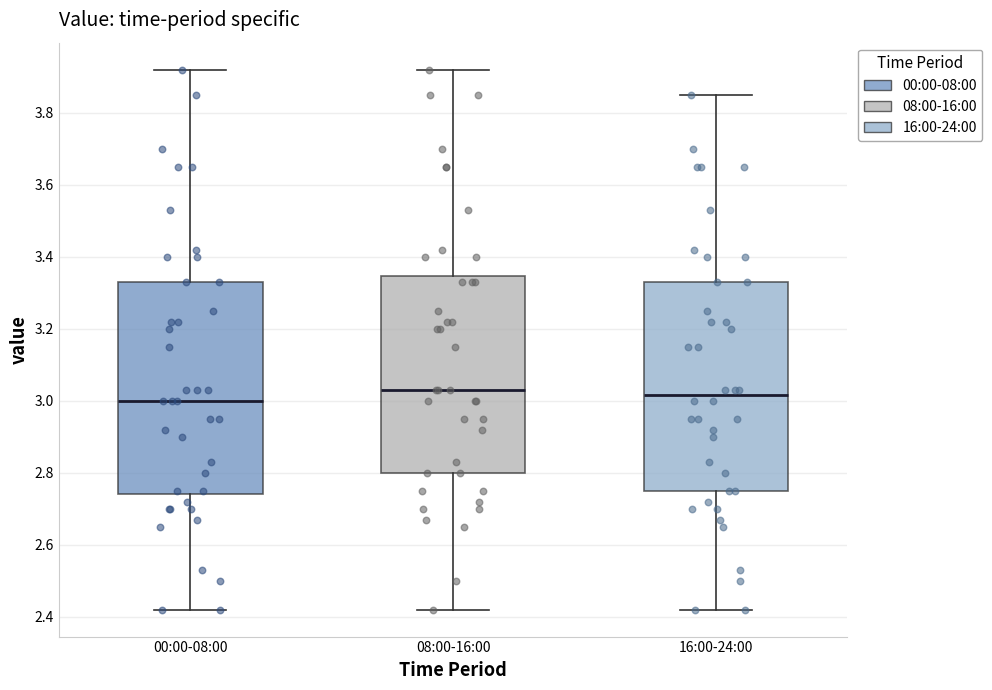

Reading left to right, read every box against the y-axis: the position of its median line, the range the box covers, and the ends of its whiskers. The values are not printed on the chart, so give them approximately, as read against the axis.

00:00-08:00: median 3.00, box 2.74 to 3.34, whiskers 2.42 to 3.92
08:00-16:00: median 3.04, box 2.80 to 3.34, whiskers 2.42 to 3.92
16:00-24:00: median 3.02, box 2.76 to 3.34, whiskers 2.42 to 3.86